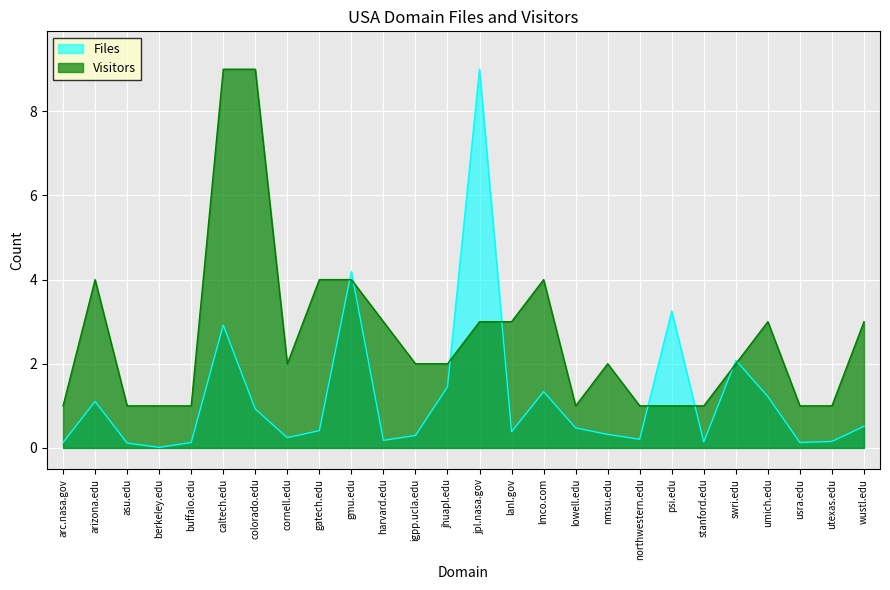

How many Visitors values are between 1 and 3?

20